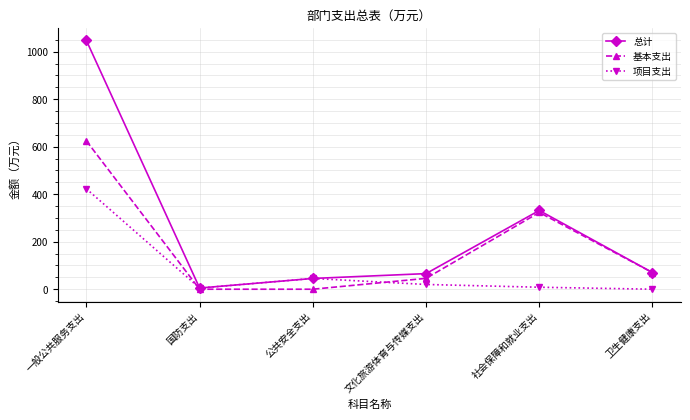

At which category does the chart reach its peak across all series?

一般公共服务支出